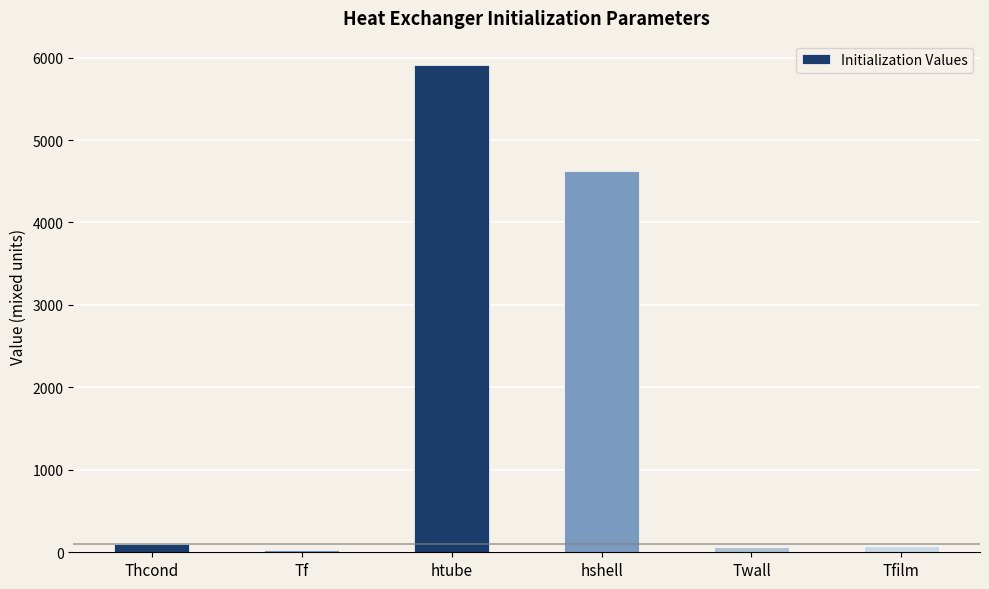

What is the average value?

1800.1